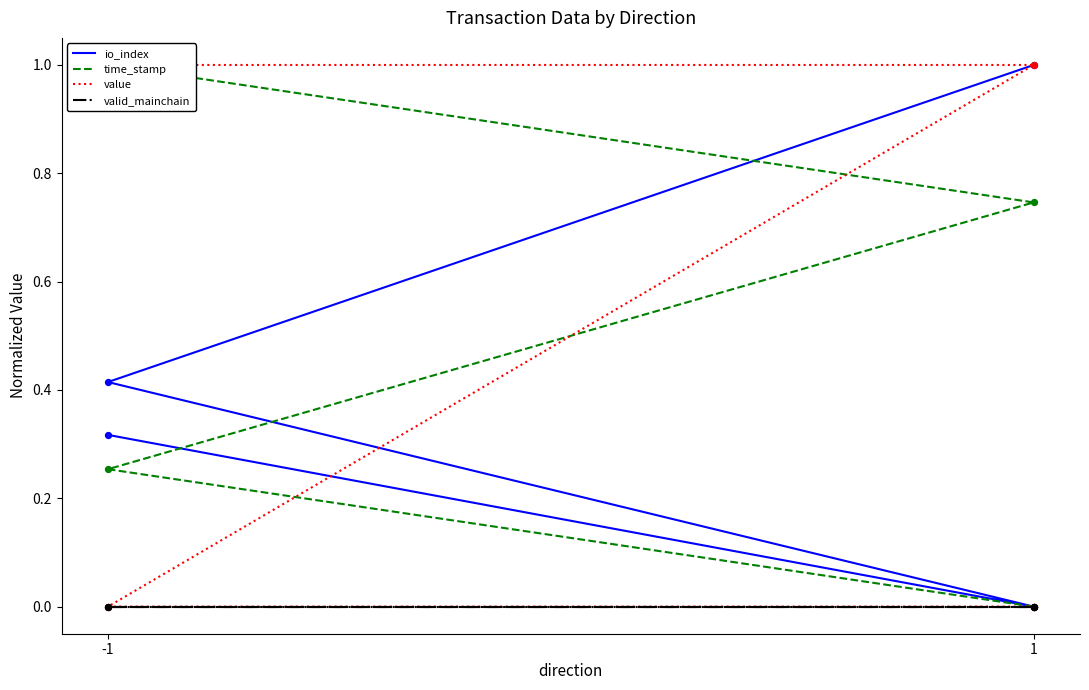

At which category is the sum across all series the highest?

-1